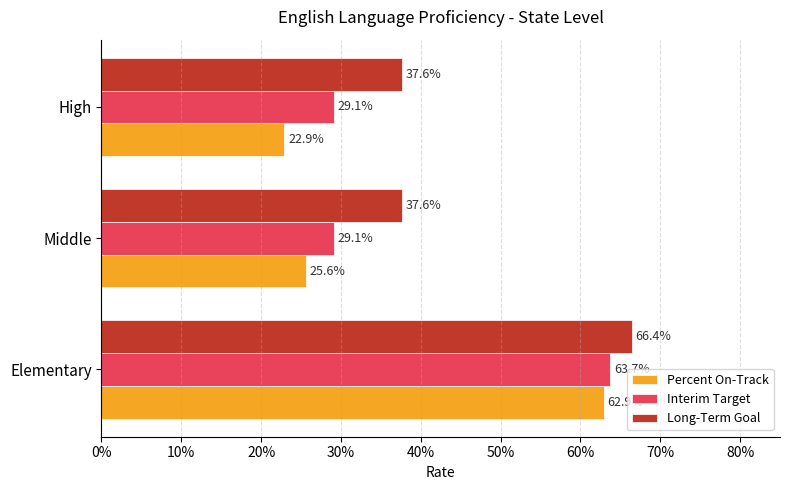

What are all the series names shown in the legend?

Percent On-Track, Interim Target, Long-Term Goal